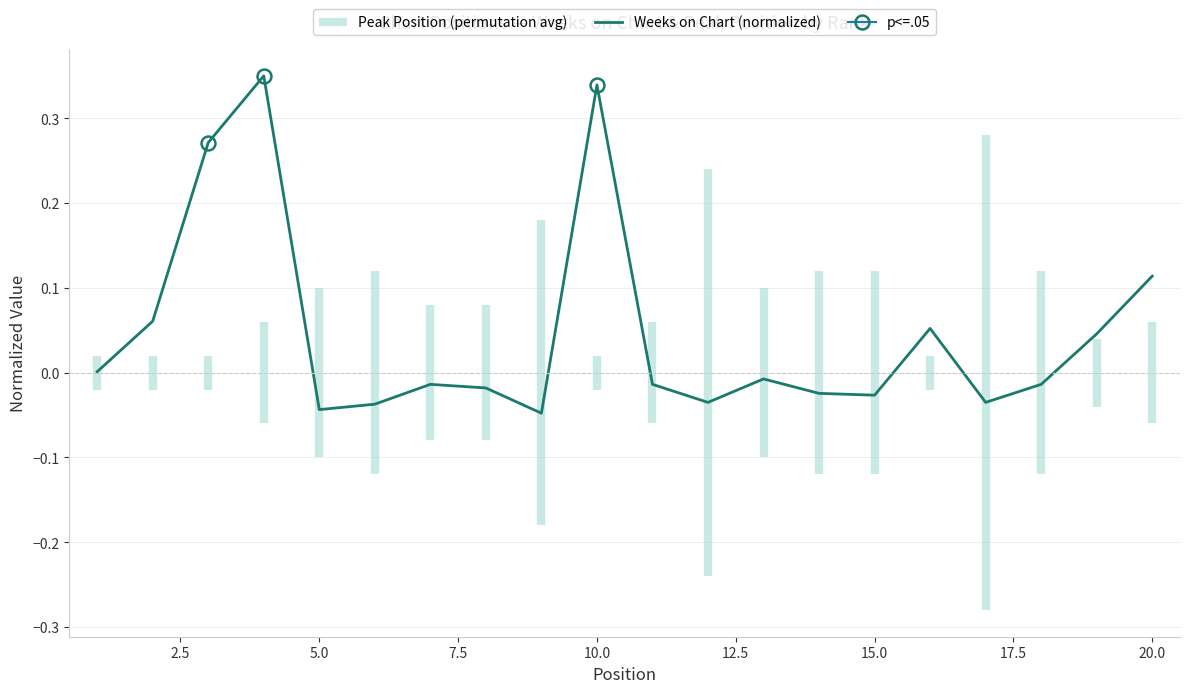

How many interior local peaks (higher than both neighbors) does the data have?

5